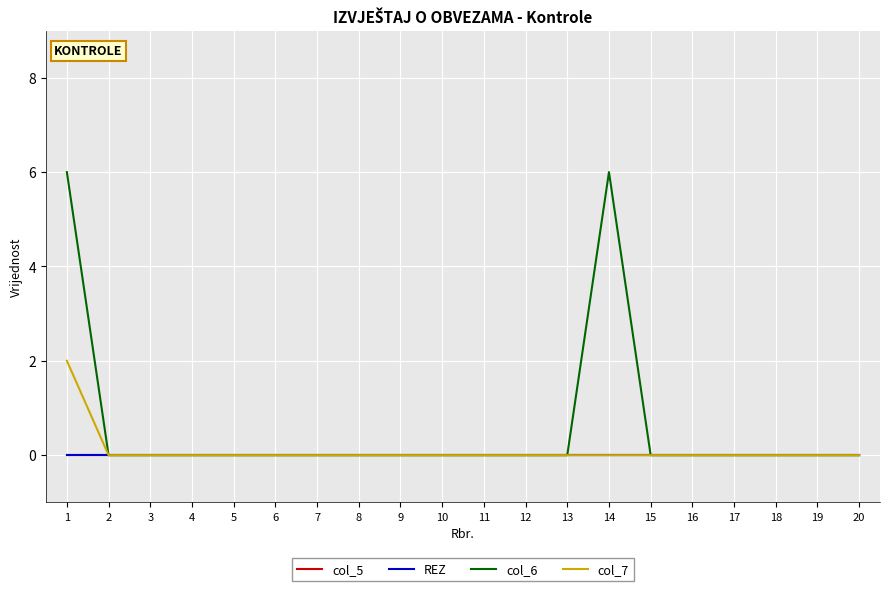

Which category has the highest value in the col_7 series?

1